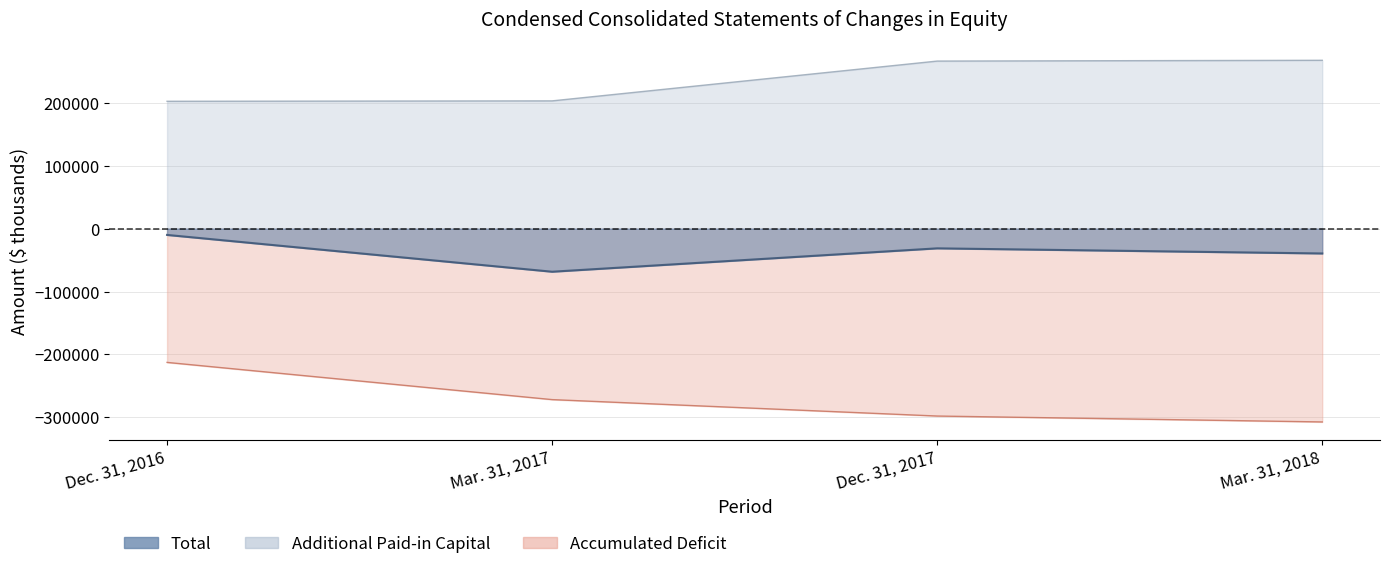

List the series in order of their peak value, lowest first.

Accumulated Deficit, Total, Additional Paid-in Capital